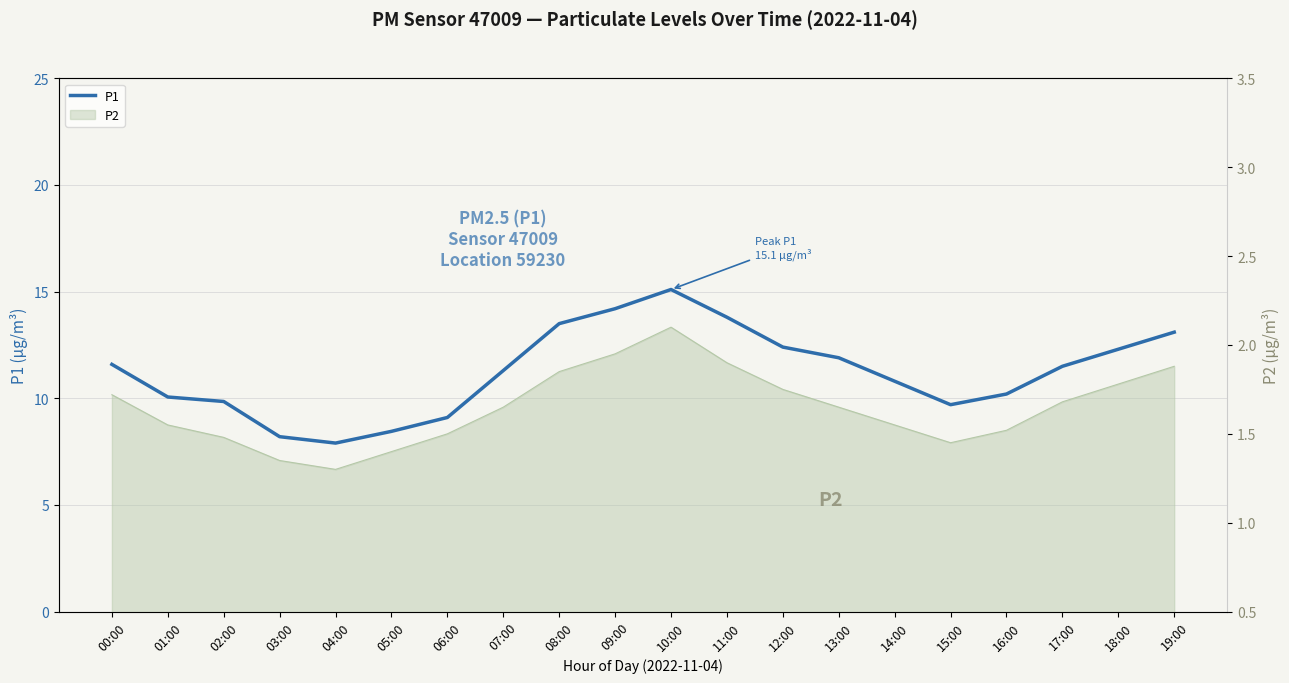

What is the greatest value displayed?

15.1